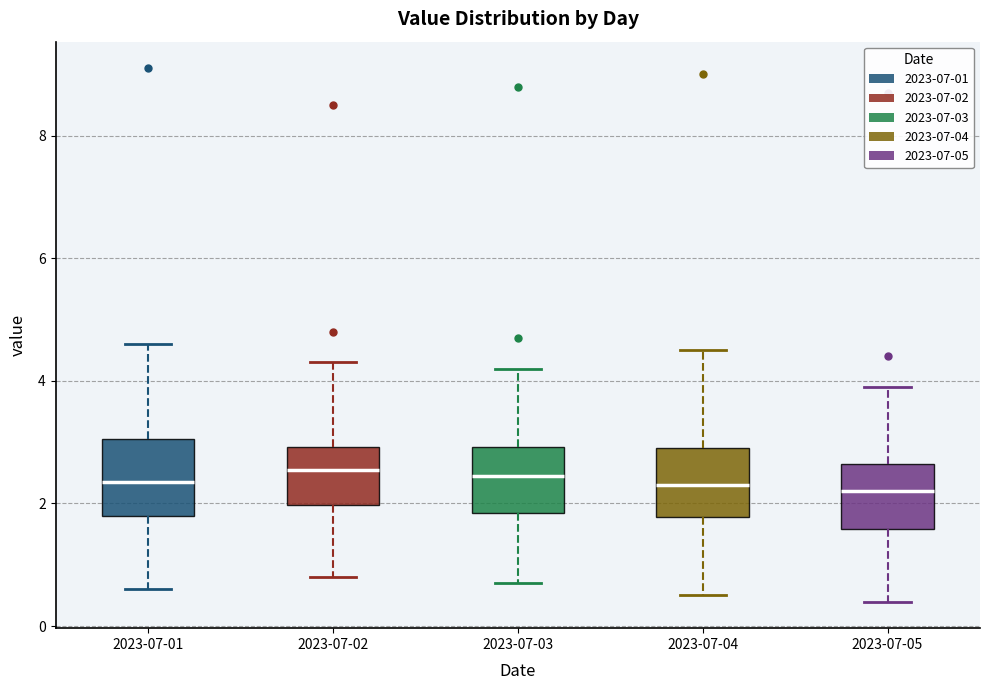

Where does the lower whisker of the box for 2023-07-02 end on the y-axis? The values are not printed on the chart, so give them approximately, as read against the axis.

0.8